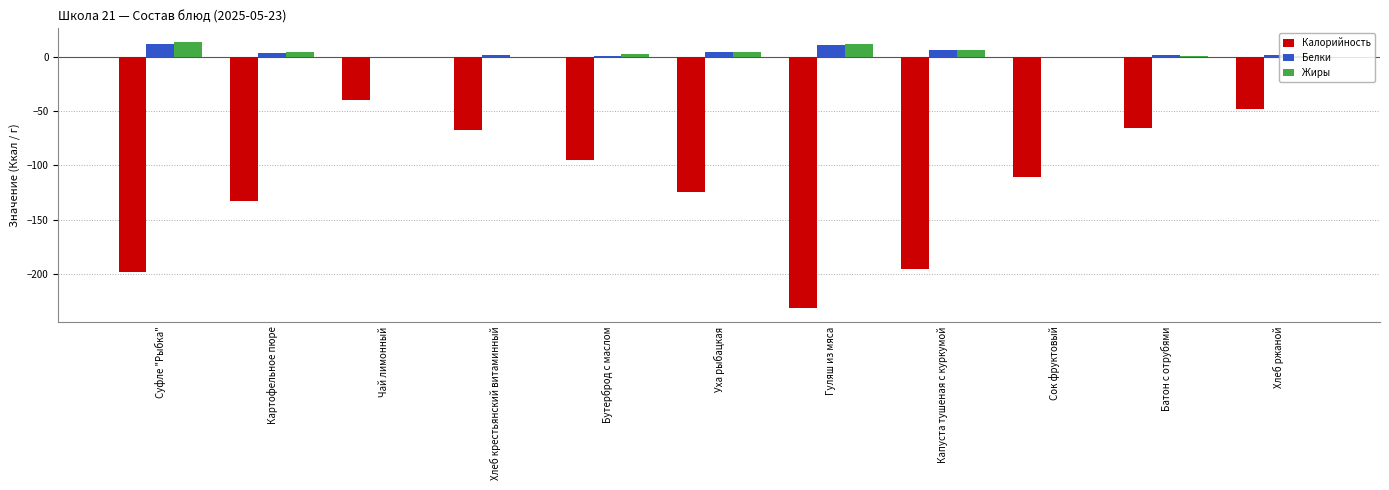

What is the total value across all series at Хлеб крестьянский витаминный?

-65.0